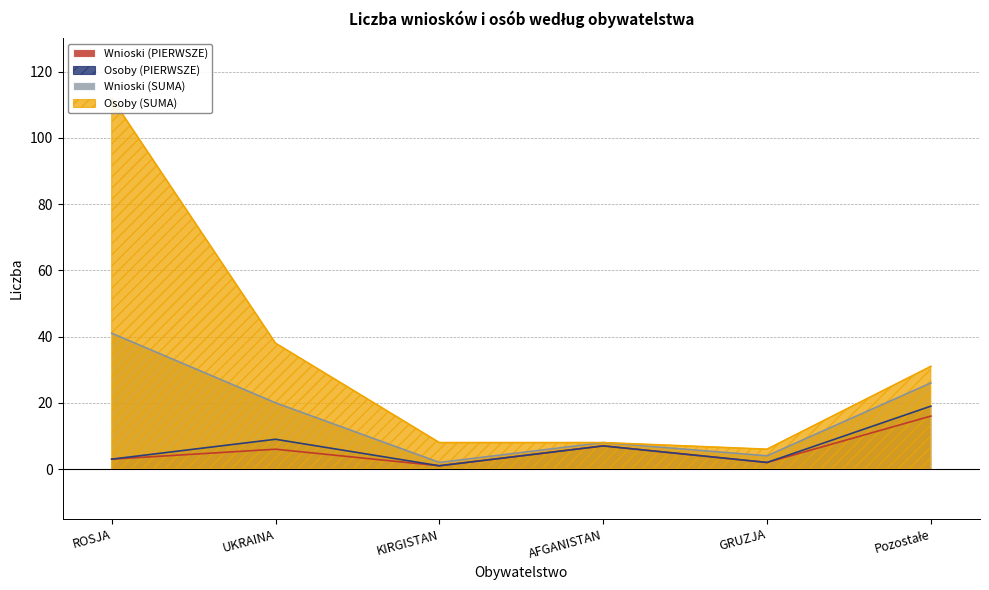

At how many categories does at least one series exceed 62?

1